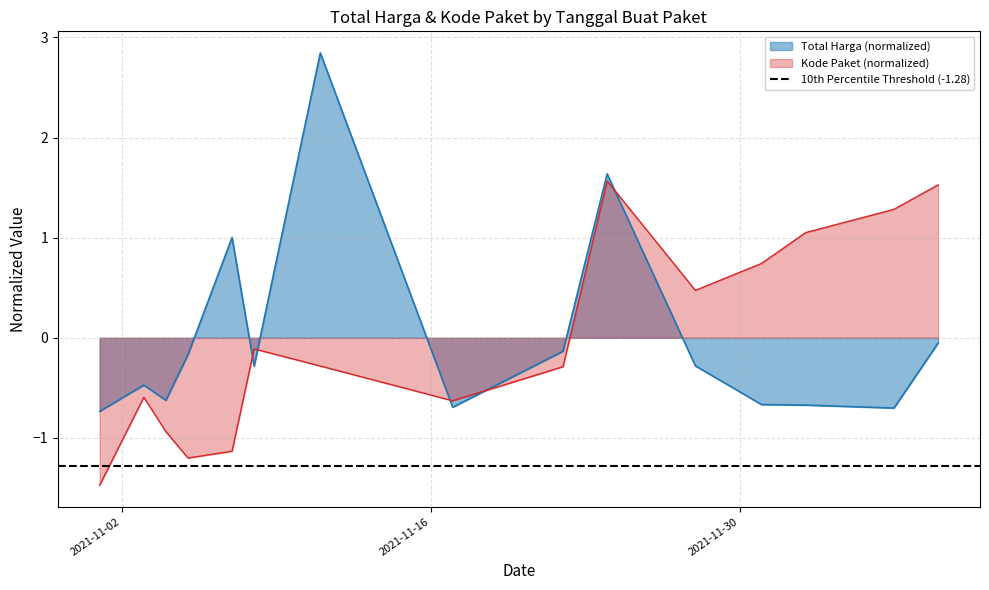

At which category does Total Harga reach its first local valley?

2021-11-04